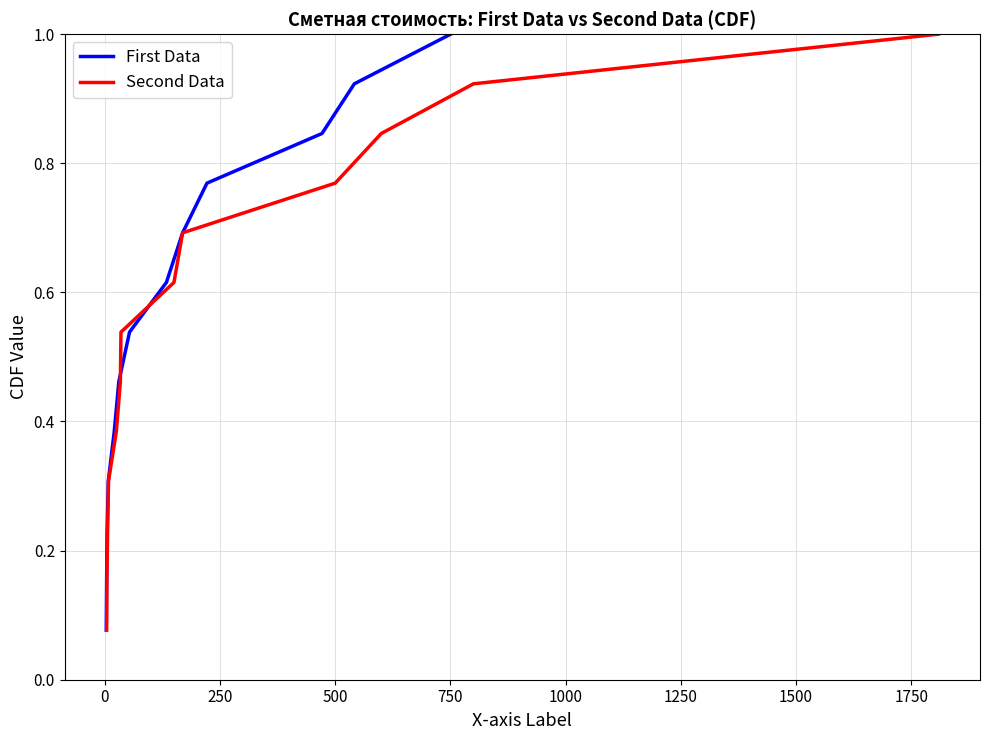

What is the difference between the maximum and second lowest values in the First Data series?

0.8